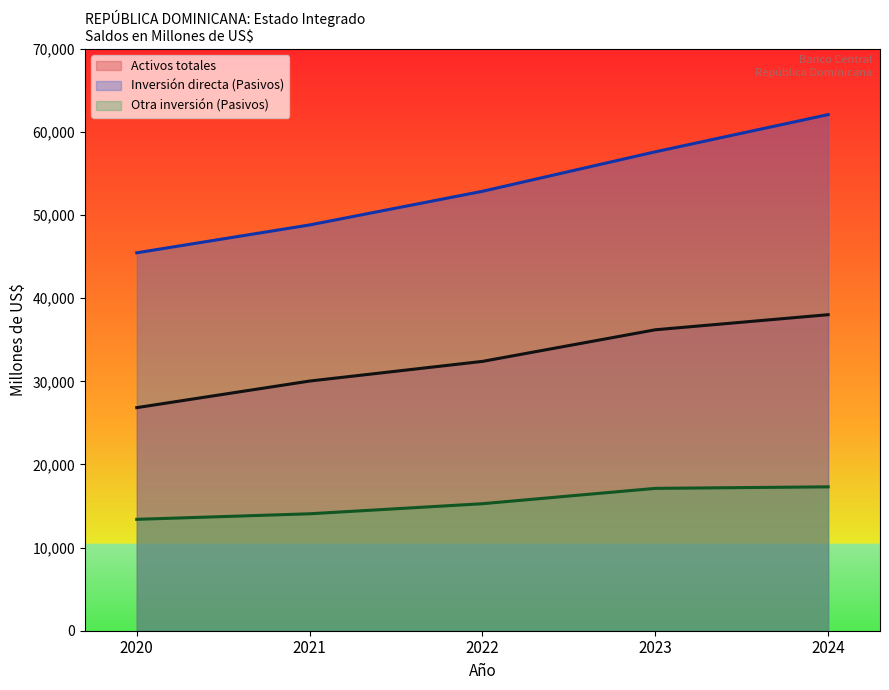

The value of Activos totales at 2020 is 26842.0. True or false?

True